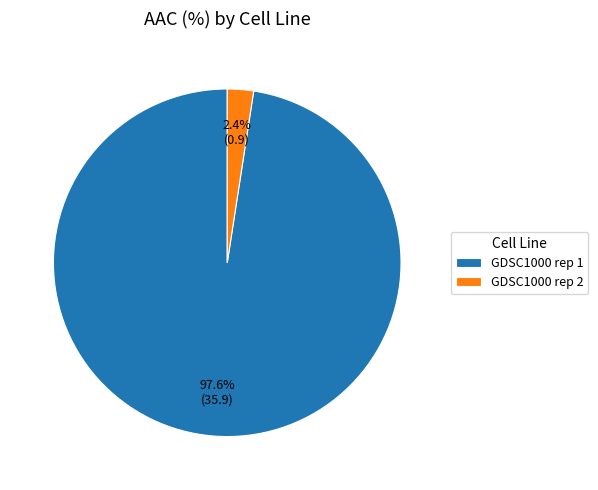

True or false: GDSC1000 rep 1 accounts for 87% of the total.

False